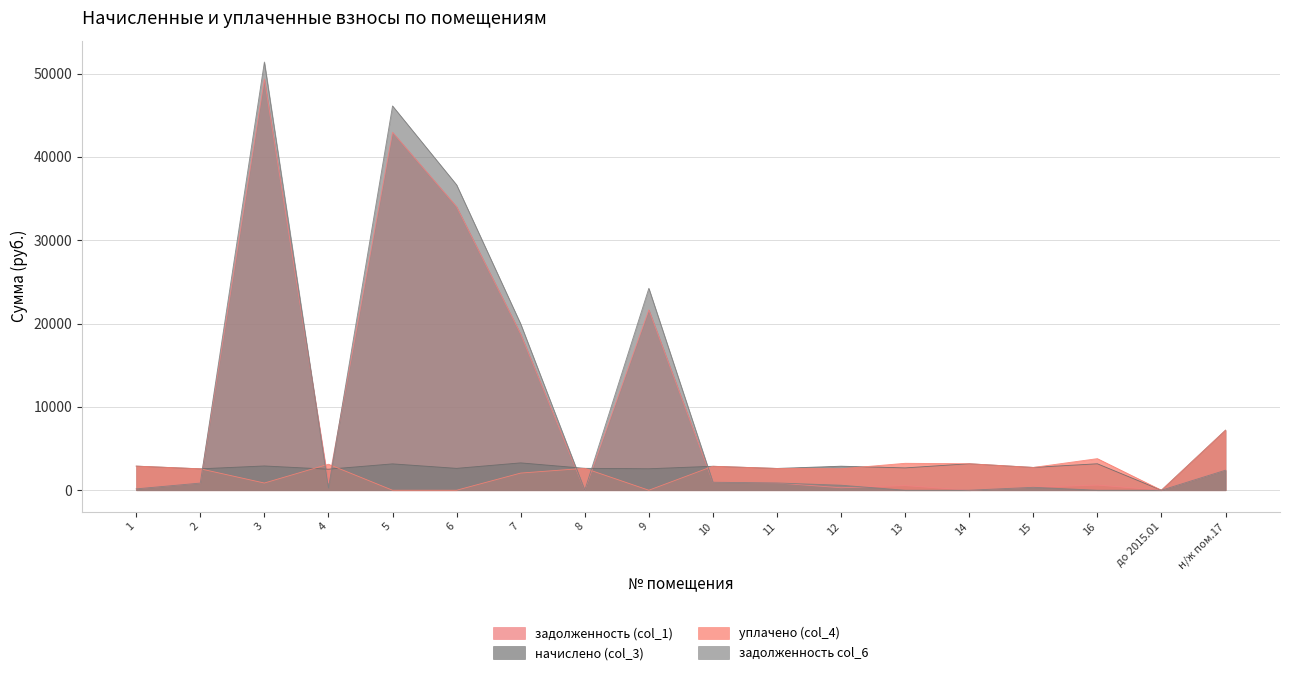

How many positive values does the начислено (col_3) series have?

17